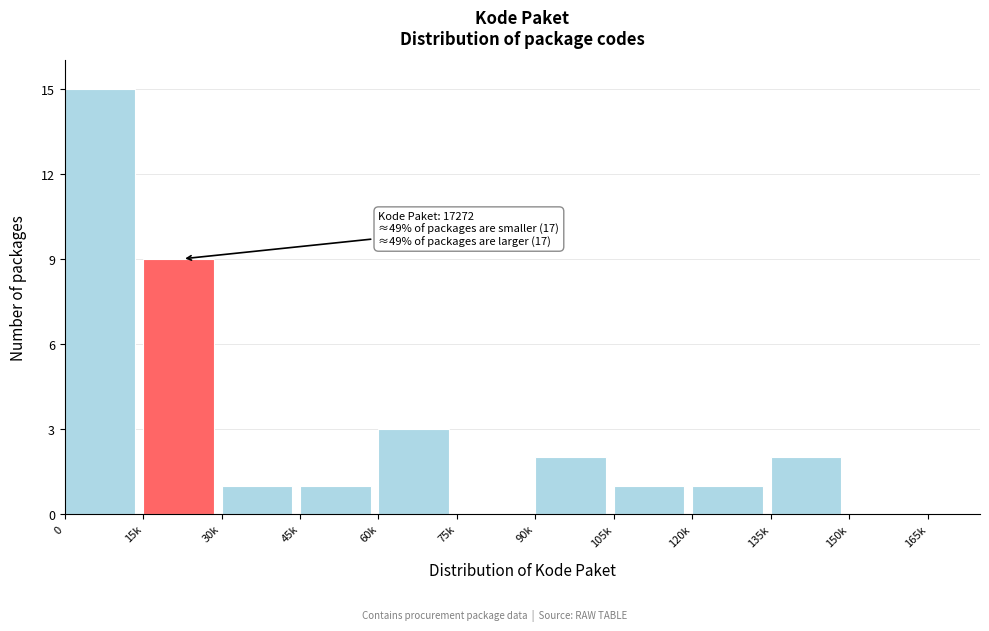

Reading left to right, list all the values displayed in this chart.

0=15	15k=9	30k=1	45k=1	60k=3	75k=0	90k=2	105k=1	120k=1	135k=2	150k=0